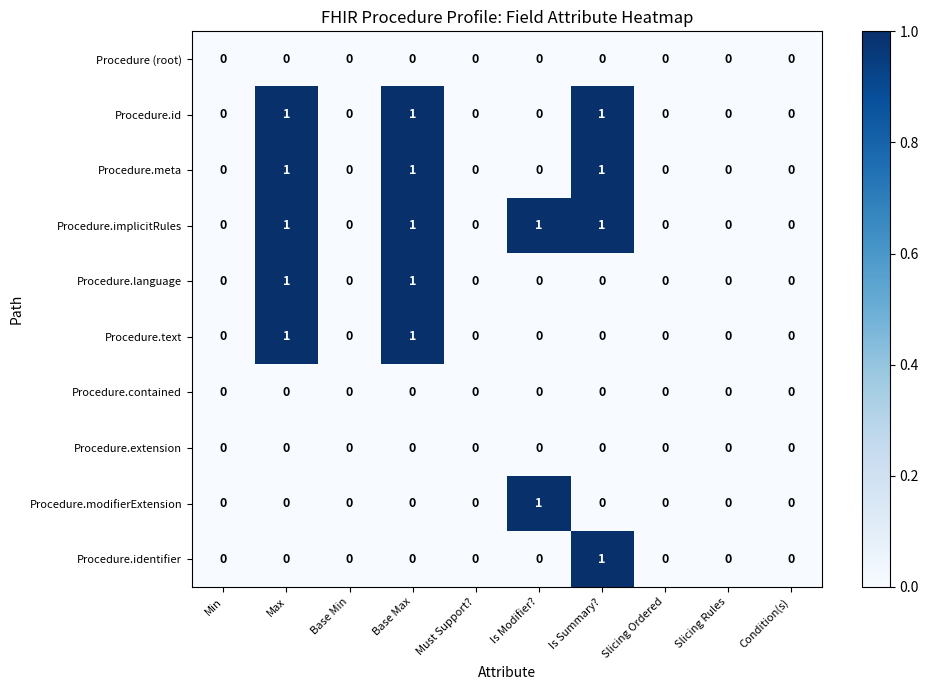

Which series has the largest total across all categories?

Procedure.implicitRules